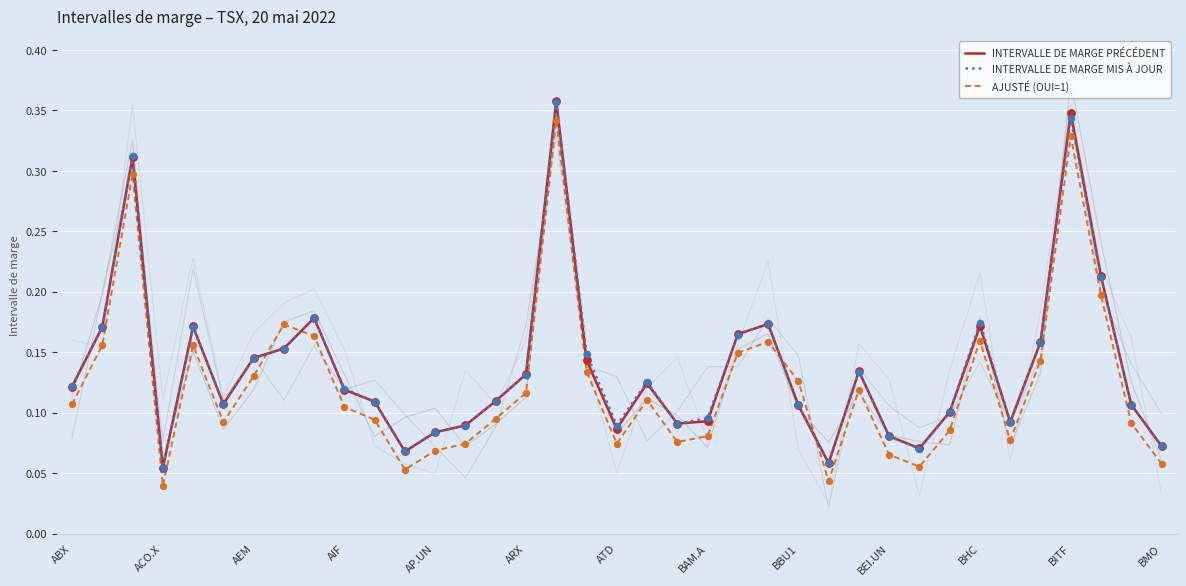

Is it true that AJUSTÉ (OUI=1) equals 0.2 at AIF?

False